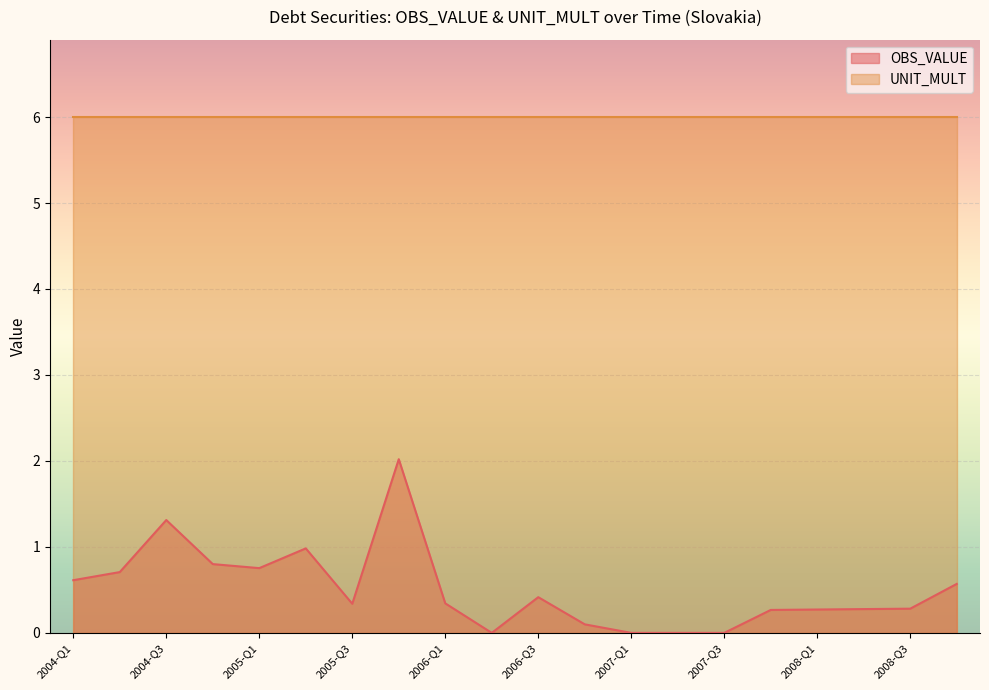

Reading right to left, list all the values displayed in this chart.

2008-Q4=0.6	2008-Q3=0.3	2008-Q2=0.3	2008-Q1=0.3	2007-Q4=0.3	2007-Q3=0.0	2007-Q2=0.0	2007-Q1=0.0	2006-Q4=0.1	2006-Q3=0.4	2006-Q2=0.0	2006-Q1=0.3	2005-Q4=2.0	2005-Q3=0.3	2005-Q2=1.0	2005-Q1=0.8	2004-Q4=0.8	2004-Q3=1.3	2004-Q2=0.7	2004-Q1=0.6